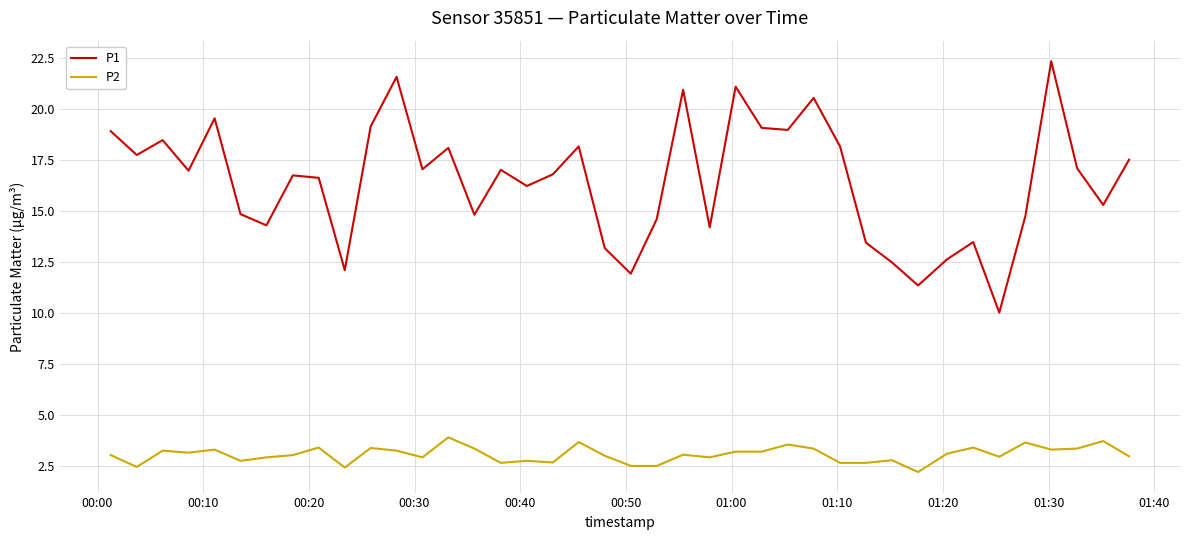

What is the minimum value shown in the chart?

2.2